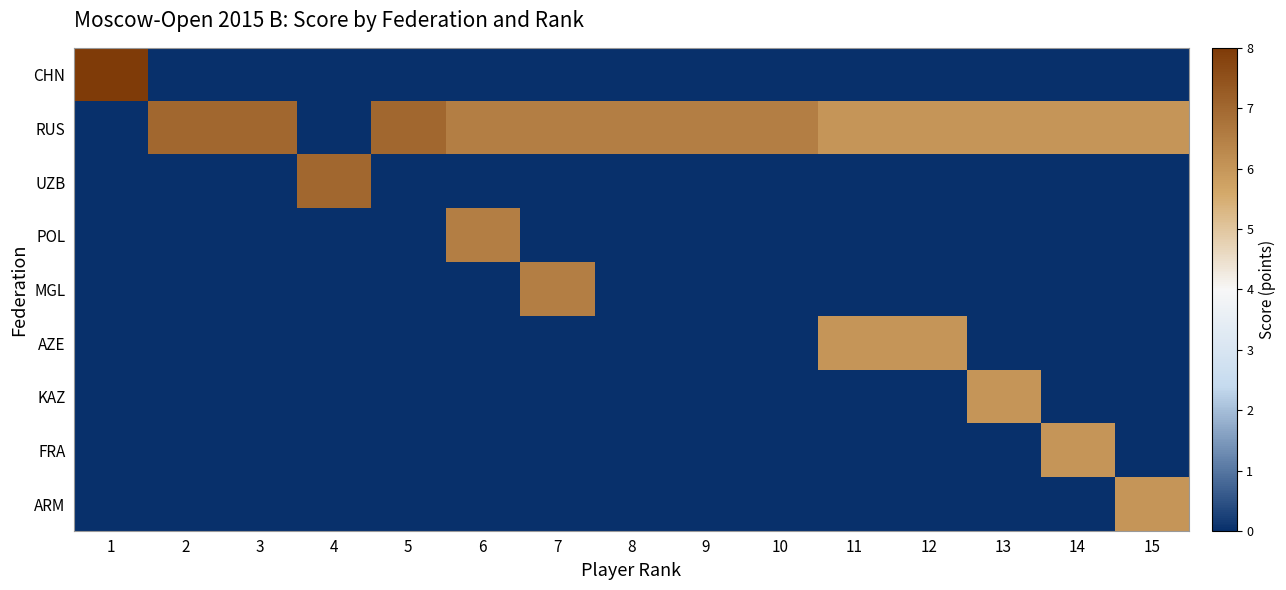

Reading left to right, transcribe all the data shown in this chart.

CHN: 1=8.0	2=0.0	3=0.0	4=0.0	5=0.0	6=0.0	7=0.0	8=0.0	9=0.0	10=0.0	11=0.0	12=0.0	13=0.0	14=0.0	15=0.0
RUS: 1=0.0	2=7.0	3=7.0	4=0.0	5=7.0	6=6.5	7=6.5	8=6.5	9=6.5	10=6.5	11=6.0	12=6.0	13=6.0	14=6.0	15=6.0
UZB: 1=0.0	2=0.0	3=0.0	4=7.0	5=0.0	6=0.0	7=0.0	8=0.0	9=0.0	10=0.0	11=0.0	12=0.0	13=0.0	14=0.0	15=0.0
POL: 1=0.0	2=0.0	3=0.0	4=0.0	5=0.0	6=6.5	7=0.0	8=0.0	9=0.0	10=0.0	11=0.0	12=0.0	13=0.0	14=0.0	15=0.0
MGL: 1=0.0	2=0.0	3=0.0	4=0.0	5=0.0	6=0.0	7=6.5	8=0.0	9=0.0	10=0.0	11=0.0	12=0.0	13=0.0	14=0.0	15=0.0
AZE: 1=0.0	2=0.0	3=0.0	4=0.0	5=0.0	6=0.0	7=0.0	8=0.0	9=0.0	10=0.0	11=6.0	12=6.0	13=0.0	14=0.0	15=0.0
KAZ: 1=0.0	2=0.0	3=0.0	4=0.0	5=0.0	6=0.0	7=0.0	8=0.0	9=0.0	10=0.0	11=0.0	12=0.0	13=6.0	14=0.0	15=0.0
FRA: 1=0.0	2=0.0	3=0.0	4=0.0	5=0.0	6=0.0	7=0.0	8=0.0	9=0.0	10=0.0	11=0.0	12=0.0	13=0.0	14=6.0	15=0.0
ARM: 1=0.0	2=0.0	3=0.0	4=0.0	5=0.0	6=0.0	7=0.0	8=0.0	9=0.0	10=0.0	11=0.0	12=0.0	13=0.0	14=0.0	15=6.0